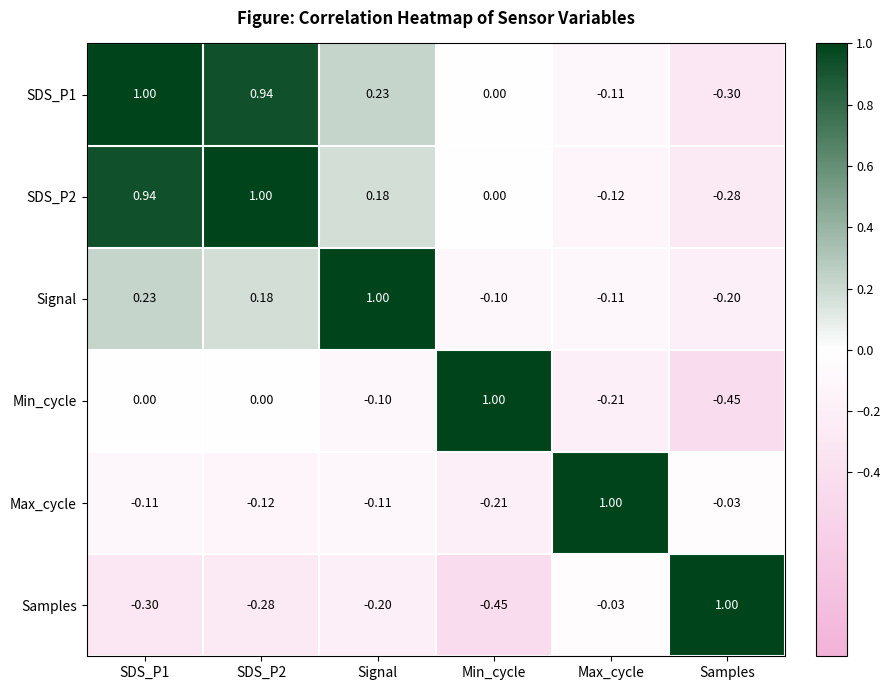

Is the value of Samples at Max_cycle greater than the value of SDS_P1 at SDS_P1?

No